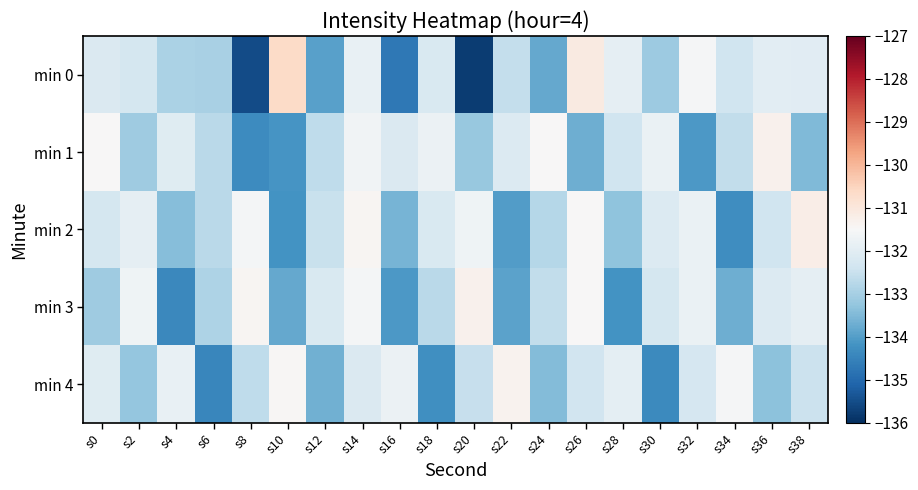

Reading right to left, list all the values displayed in this chart.

min 0: s38=-132.0	s36=-132.0	s34=-132.4	s32=-131.5	s30=-133.1	s28=-131.9	s26=-131.1	s24=-133.8	s22=-132.6	s20=-135.8	s18=-132.2	s16=-134.7	s14=-131.8	s12=-133.9	s10=-130.6	s8=-135.5	s6=-133.0	s4=-132.9	s2=-132.3	s0=-132.2
min 1: s38=-133.5	s36=-131.3	s34=-132.6	s32=-134.1	s30=-131.8	s28=-132.4	s26=-133.7	s24=-131.5	s22=-132.1	s20=-133.2	s18=-131.7	s16=-132.1	s14=-131.6	s12=-132.7	s10=-134.2	s8=-134.3	s6=-132.7	s4=-132.1	s2=-133.1	s0=-131.5
min 2: s38=-131.2	s36=-132.4	s34=-134.3	s32=-131.8	s30=-132.1	s28=-133.3	s26=-131.5	s24=-132.8	s22=-134.0	s20=-131.7	s18=-132.2	s16=-133.6	s14=-131.4	s12=-132.5	s10=-134.2	s8=-131.6	s6=-132.7	s4=-133.4	s2=-131.9	s0=-132.3
min 3: s38=-131.9	s36=-132.1	s34=-133.7	s32=-131.8	s30=-132.3	s28=-134.2	s26=-131.5	s24=-132.6	s22=-133.9	s20=-131.3	s18=-132.7	s16=-134.1	s14=-131.6	s12=-132.2	s10=-133.8	s8=-131.4	s6=-132.9	s4=-134.4	s2=-131.7	s0=-133.1
min 4: s38=-132.4	s36=-133.3	s34=-131.6	s32=-132.2	s30=-134.3	s28=-131.9	s26=-132.3	s24=-133.4	s22=-131.3	s20=-132.6	s18=-134.2	s16=-131.8	s14=-132.2	s12=-133.7	s10=-131.4	s8=-132.7	s6=-134.4	s4=-131.8	s2=-133.2	s0=-132.1